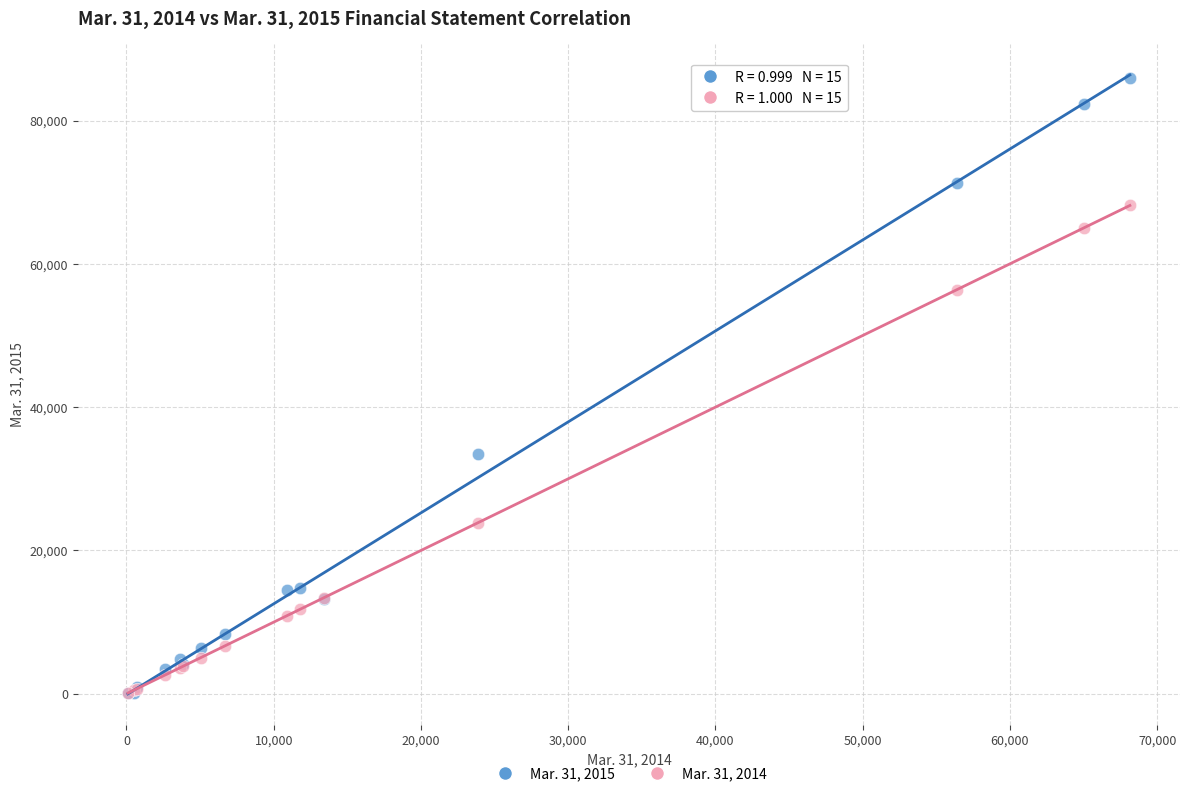

Across all series, what Y value is closest to 43041?

33439